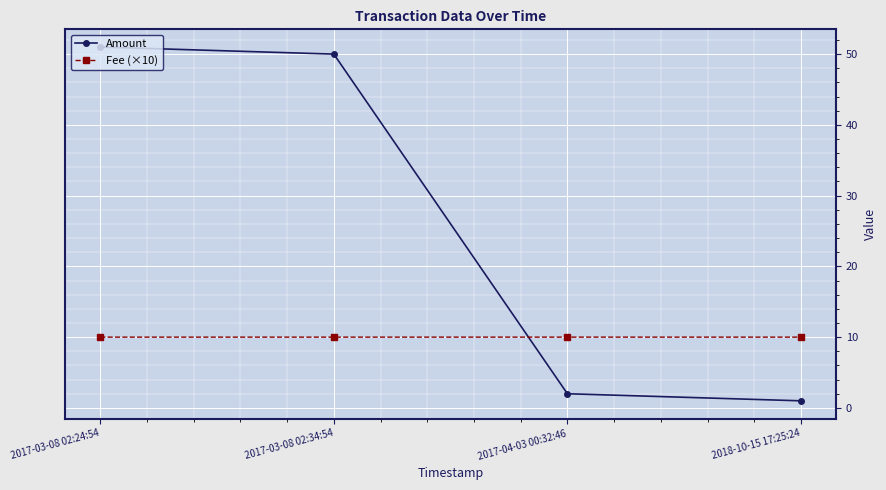

How many lines are shown in the chart?

2